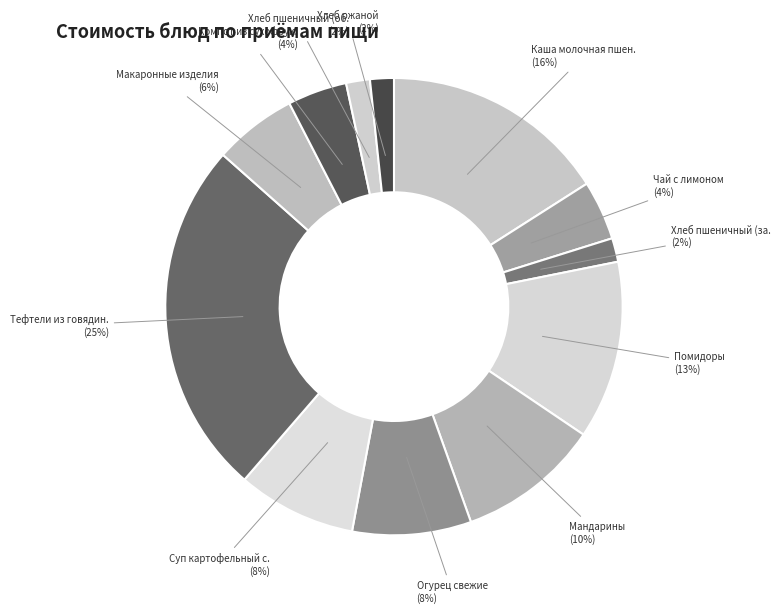

How many slices are in this pie chart?

12